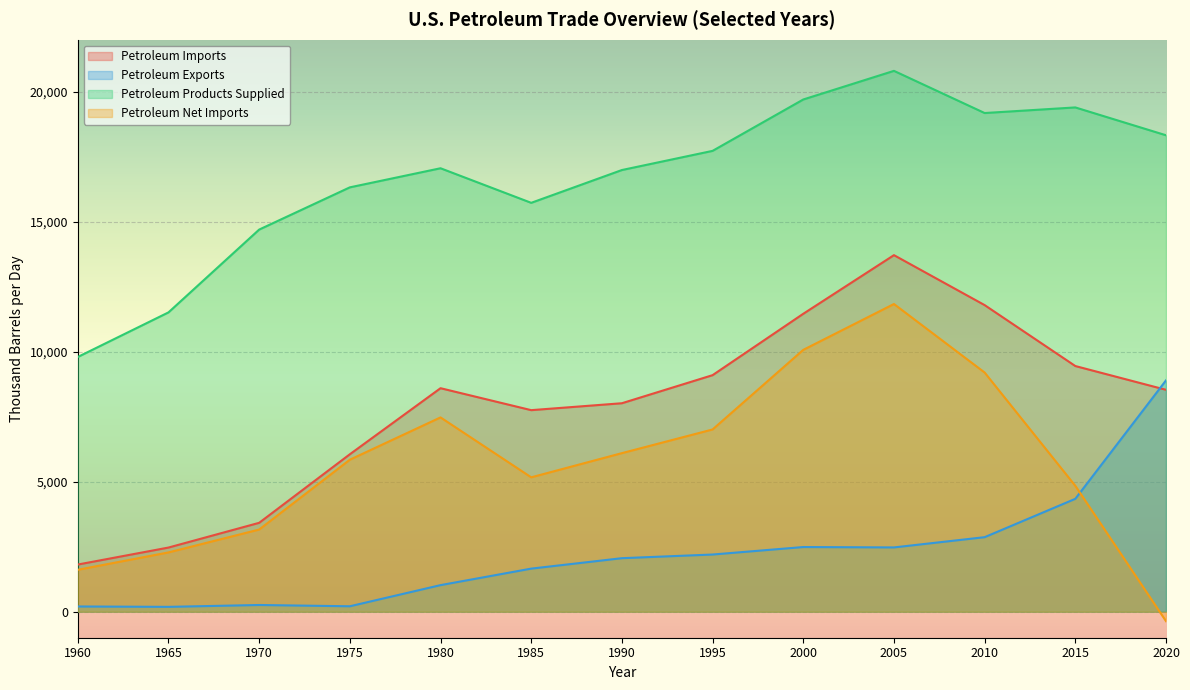

Between 1990 and 2020, which is larger?

2020